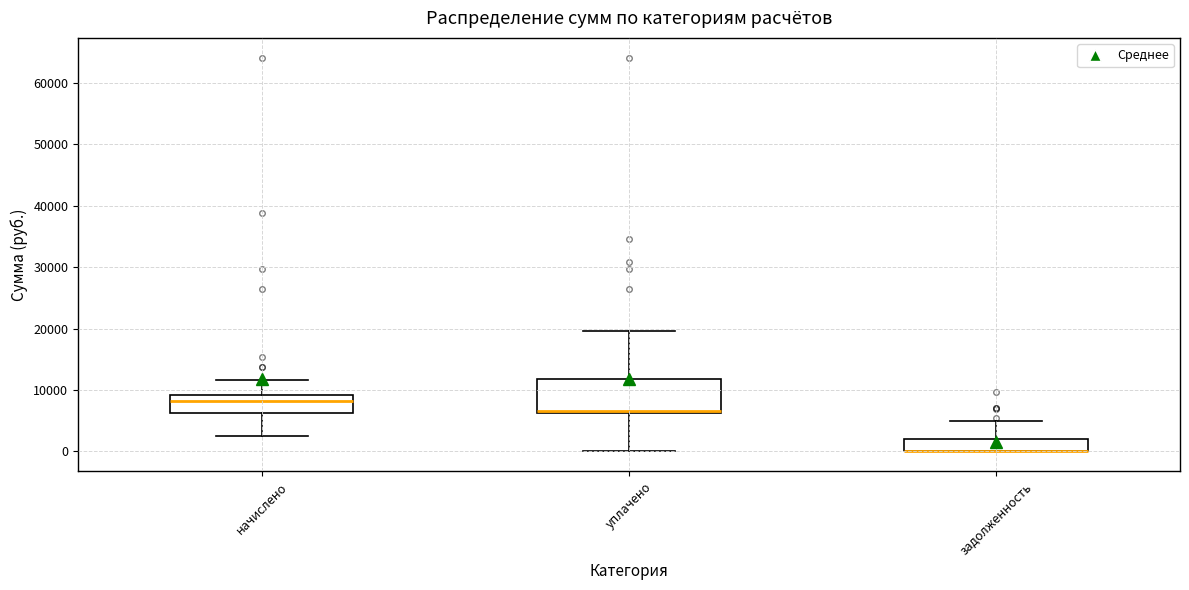

Reading left to right, read every box against the y-axis: the position of its median line, the range the box covers, and the ends of its whiskers. The values are not printed on the chart, so give them approximately, as read against the axis.

начислено: median 8000, box 6000 to 9000, whiskers 2000 to 12000
уплачено: median 7000, box 6000 to 12000, whiskers 0 to 20000
задолженность: median 0 (drawn on the box's lower edge), box 0 to 2000, whiskers 0 to 5000